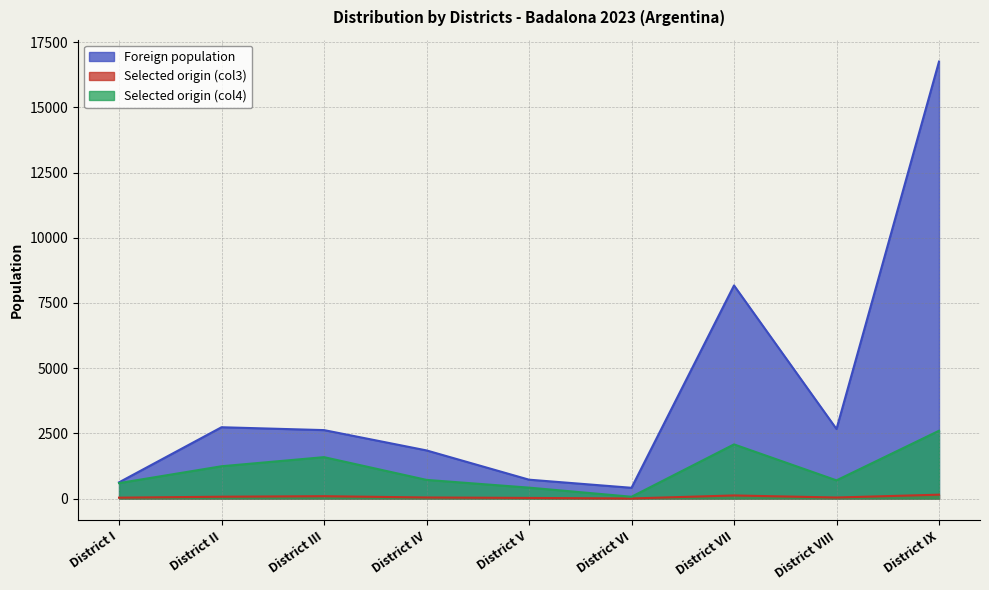

Rank the categories by Foreign population value from lowest to highest.

District VI, District I, District V, District IV, District III, District VIII, District II, District VII, District IX